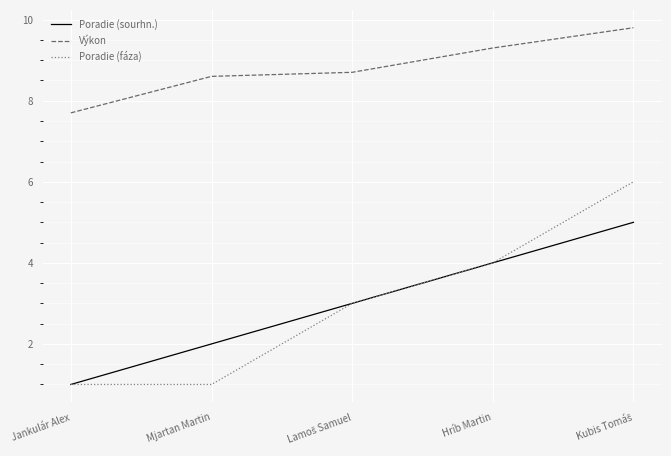

At how many categories does at least one series exceed 2?

5